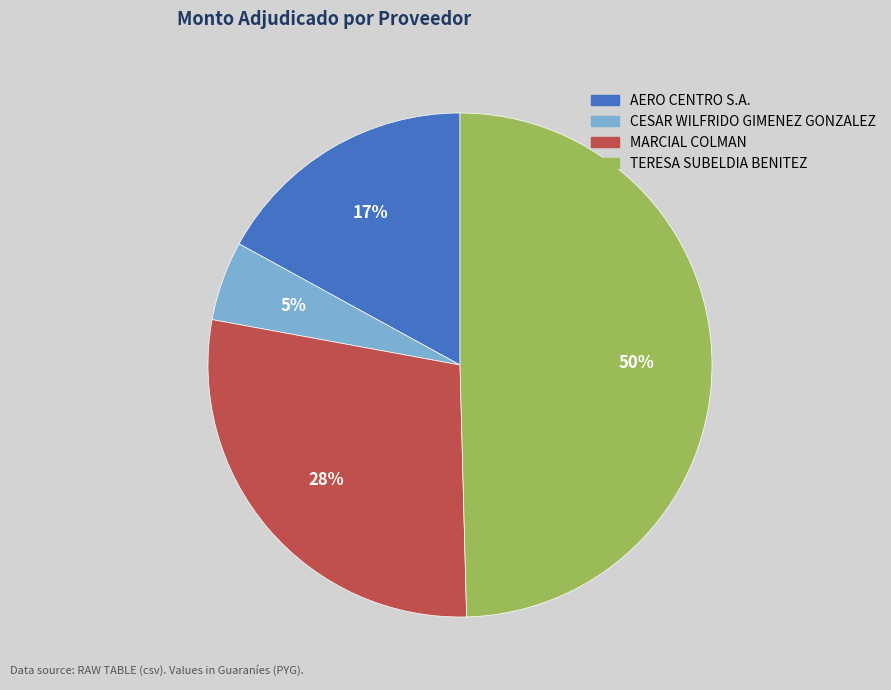

To the nearest percent, what is the average slice percentage?

25%